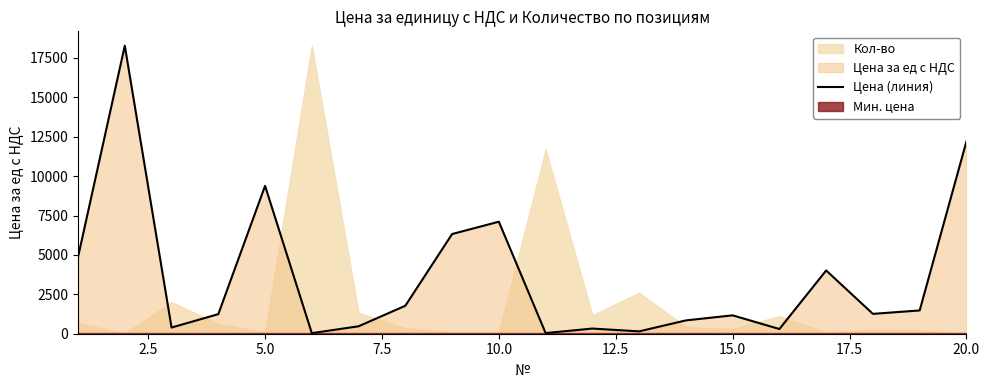

What is the maximum value for Цена (линия)?

18275.0